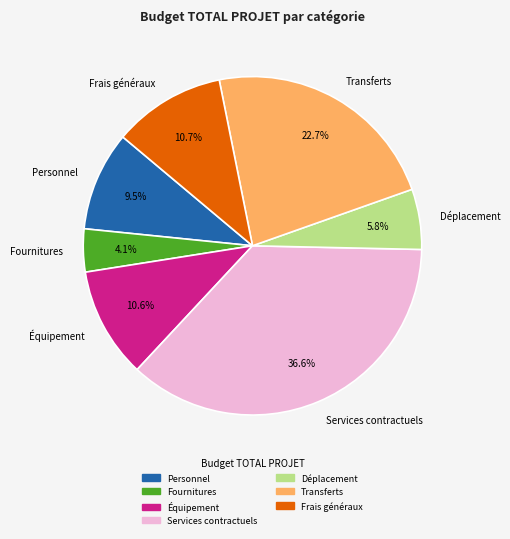

Combined, what portion of the pie is Déplacement and Frais généraux?

16.5%